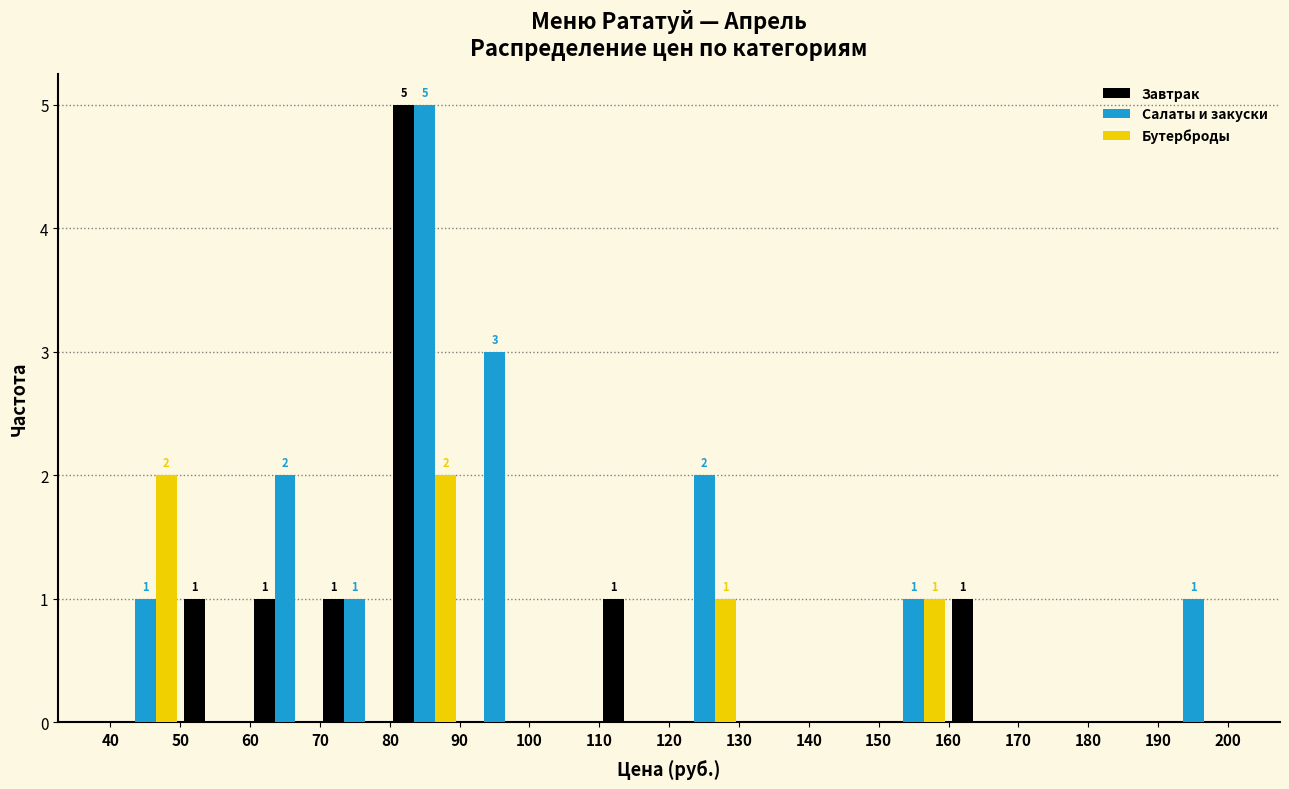

In the Салаты и закуски series, which range on the x-axis has the tallest bar?

80 to 90